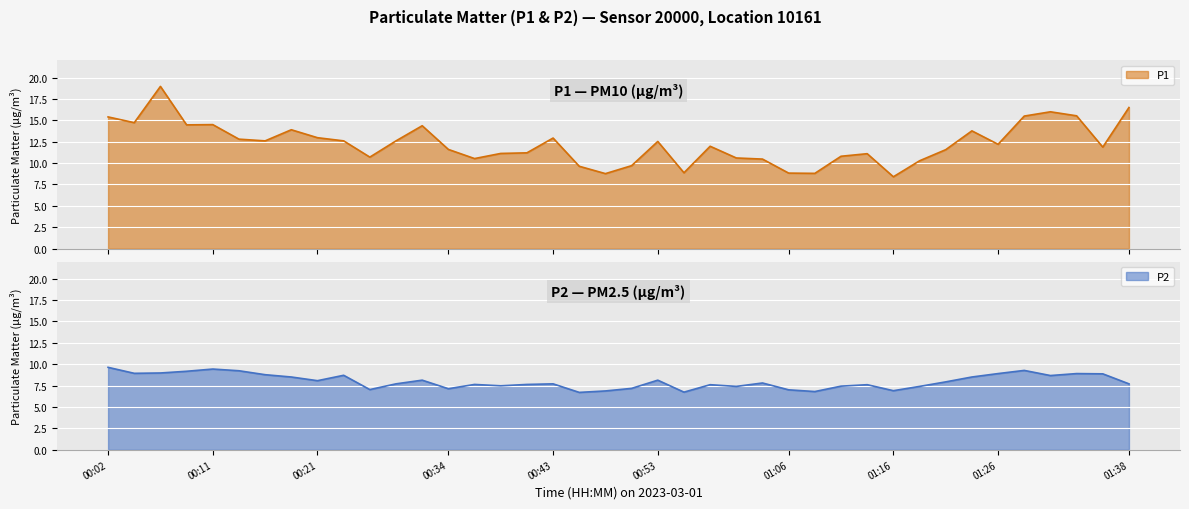

How many interior local valleys does the P1 series have?

11